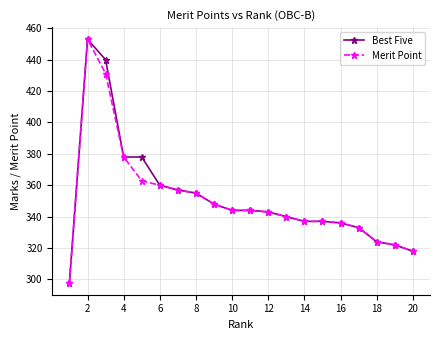

What is the maximum value shown in the chart?

453.0